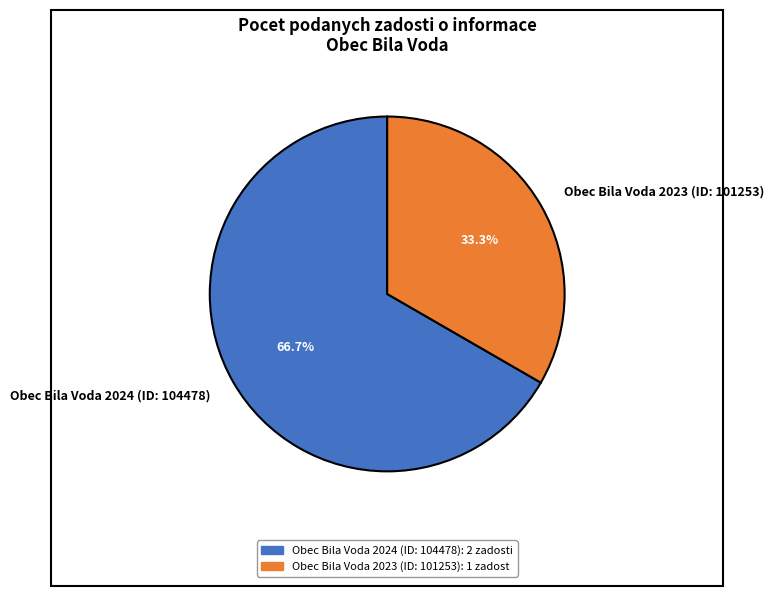

The Obec Bila Voda 2024 (ID: 104478) slice represents 75% of the pie. True or false?

False